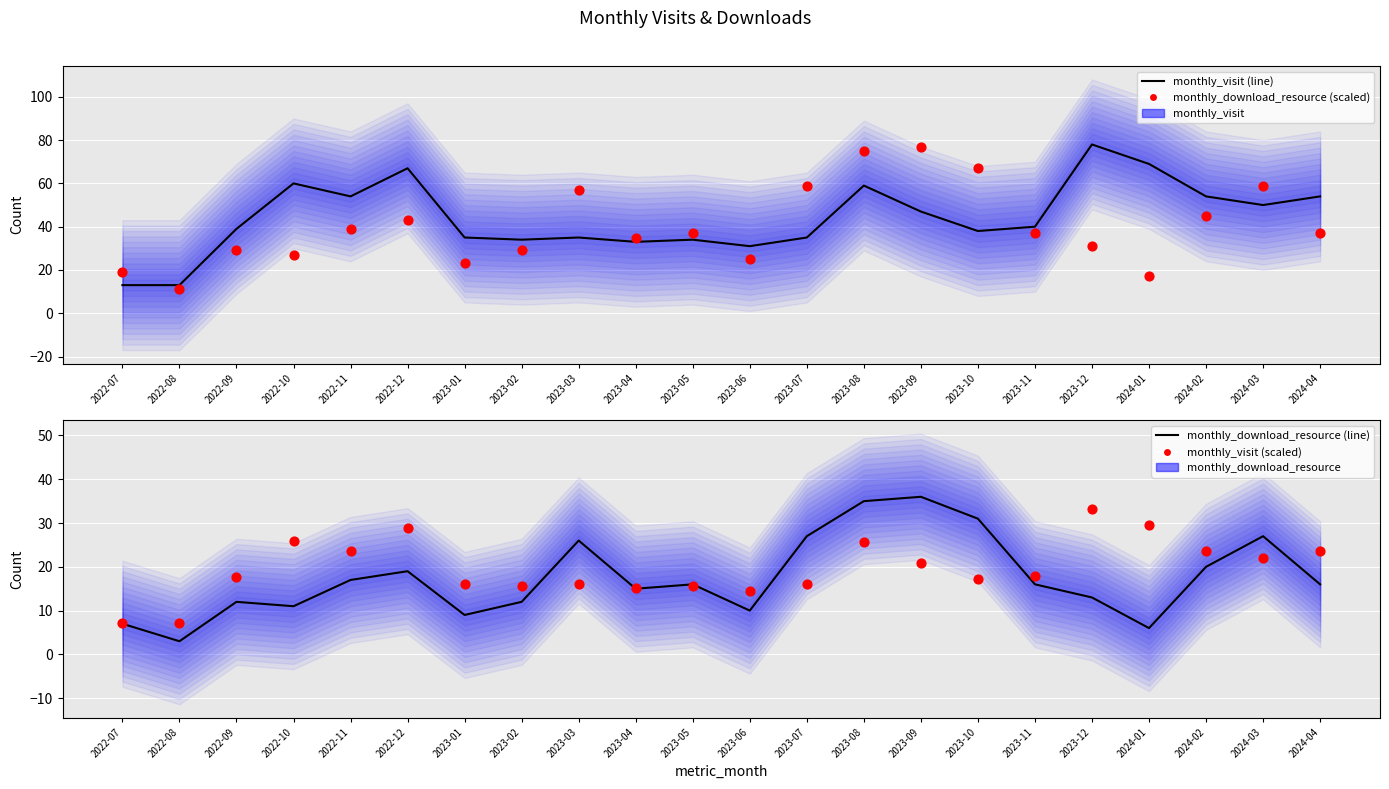

At which category is the sum across all series the highest?

2023-08